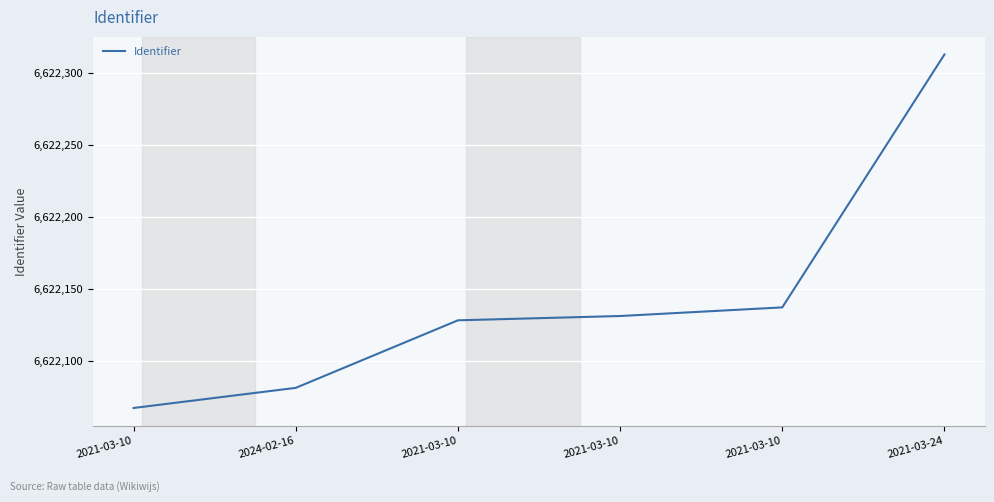

Reading right to left, extract all data points from this chart.

2021-03-24=6622313	2021-03-10=6622137	2021-03-10=6622131	2021-03-10=6622128	2024-02-16=6622081	2021-03-10=6622067